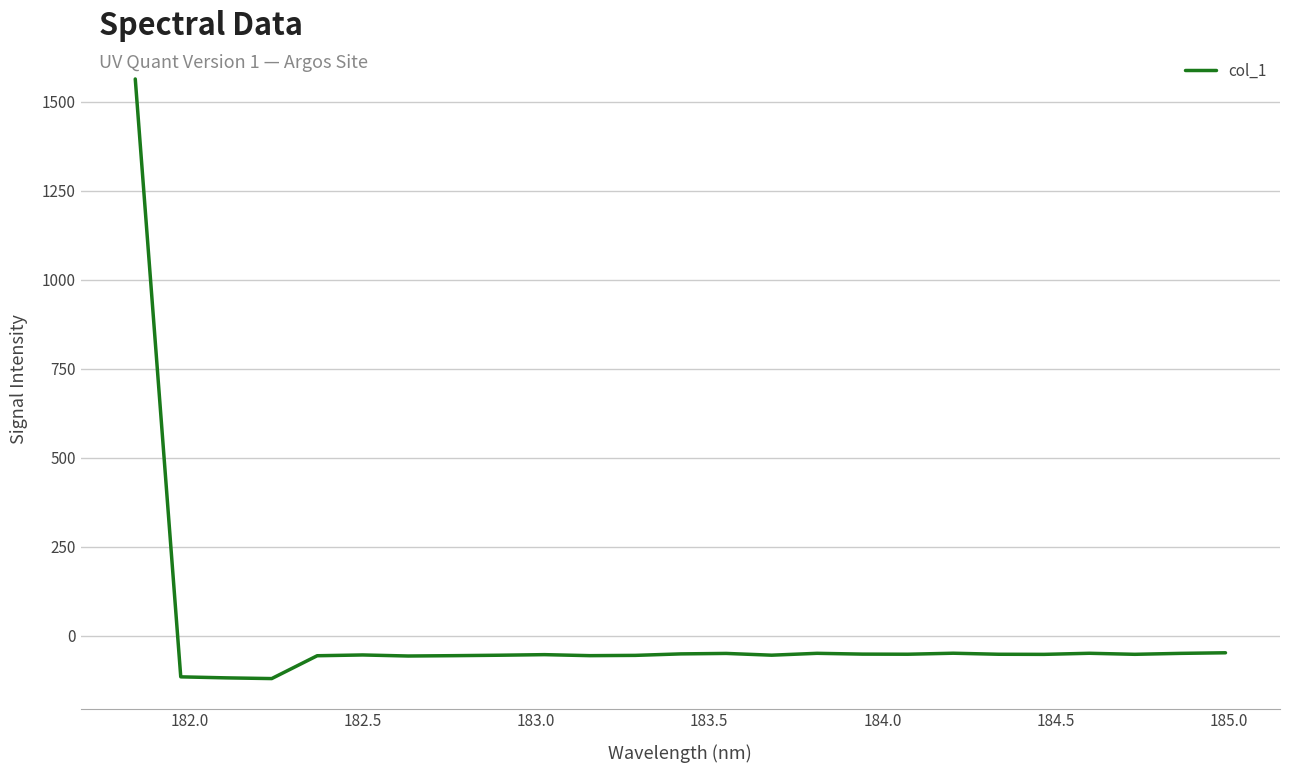

What is the maximum value shown in the chart?

1563.2